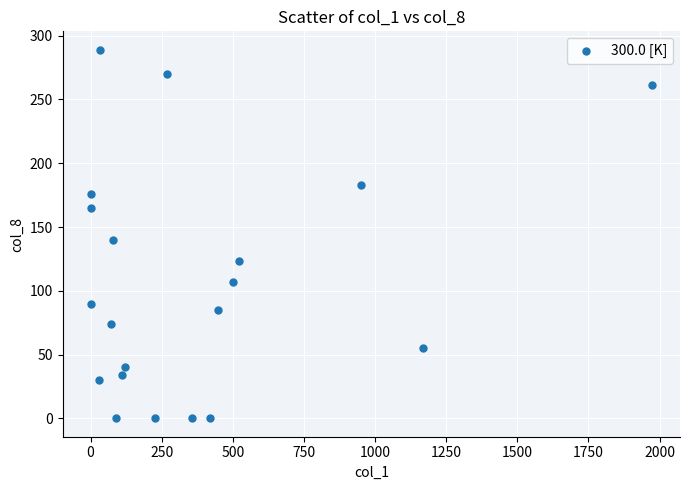

What Y value in the scatter plot is closest to 144?

140